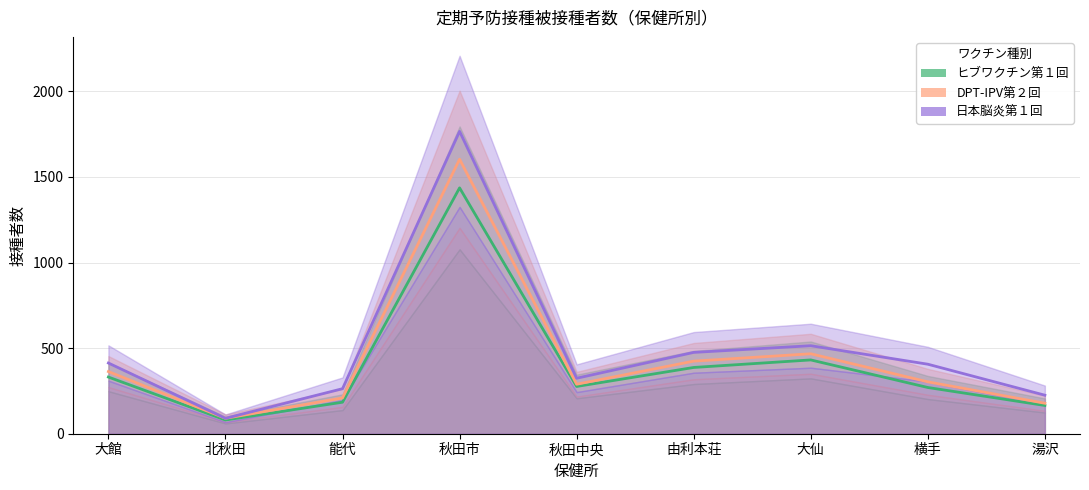

Rank the series at 能代 from lowest to highest value.

ヒブワクチン第１回, DPT-IPV第２回, 日本脳炎第１回